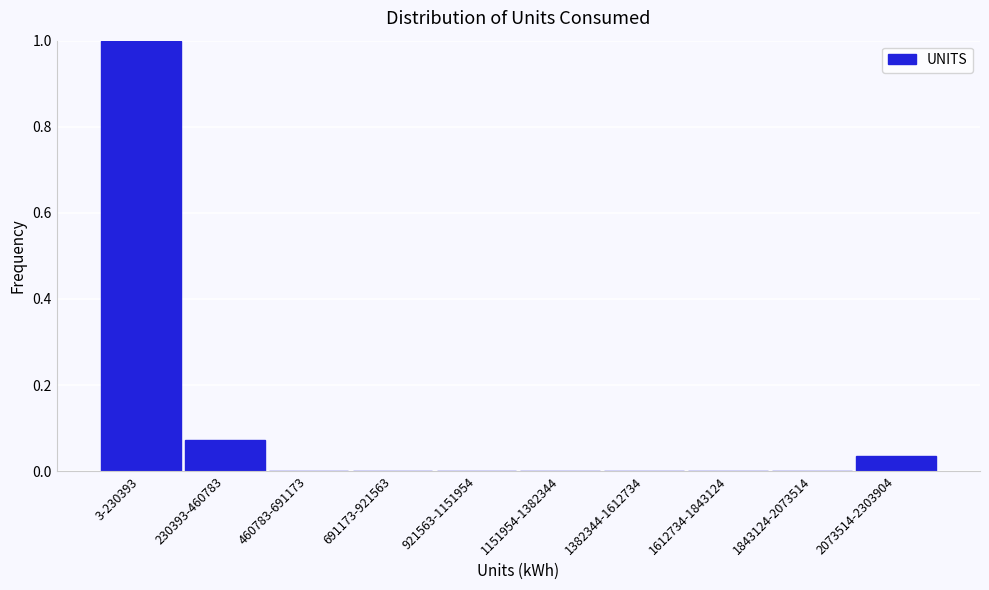

What is the sum of all values?

1.1